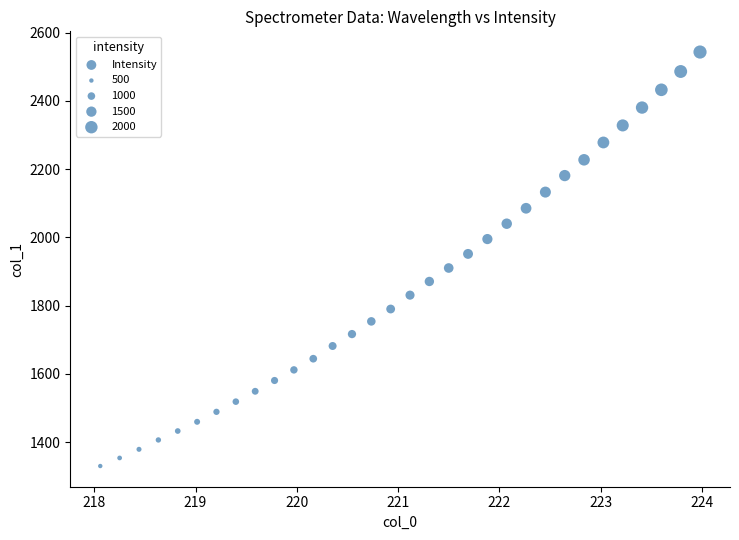

What is the range of Y values (max minus min)?

1213.8